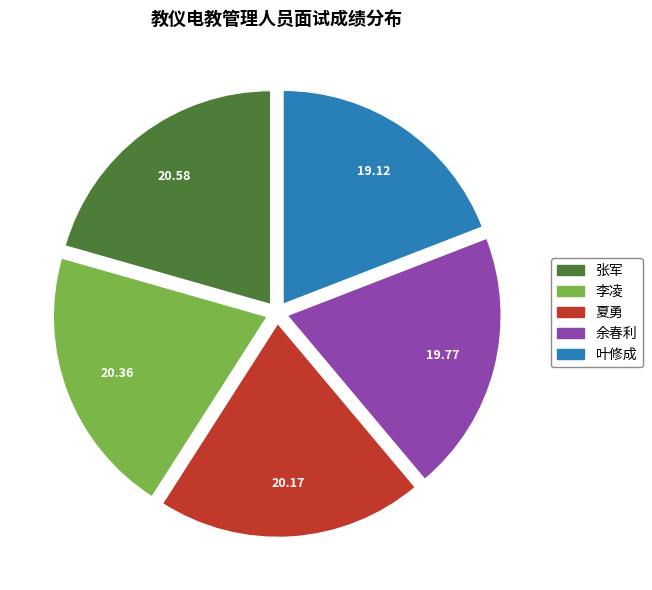

True or false: 夏勇 accounts for 20% of the total.

True